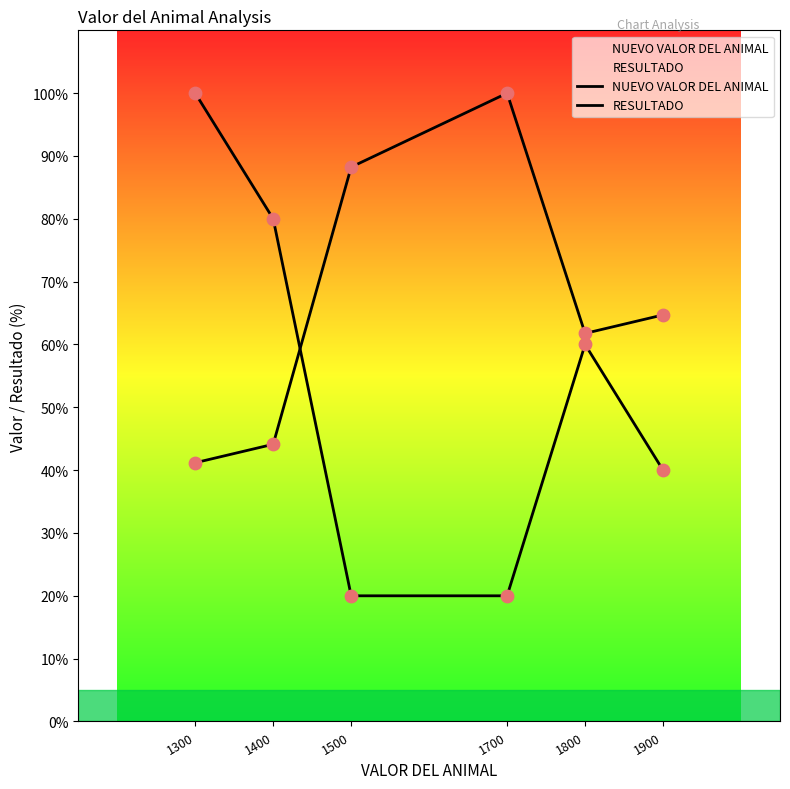

Is the value of RESULTADO at 1400 greater than the value of NUEVO VALOR DEL ANIMAL at 1800?

Yes